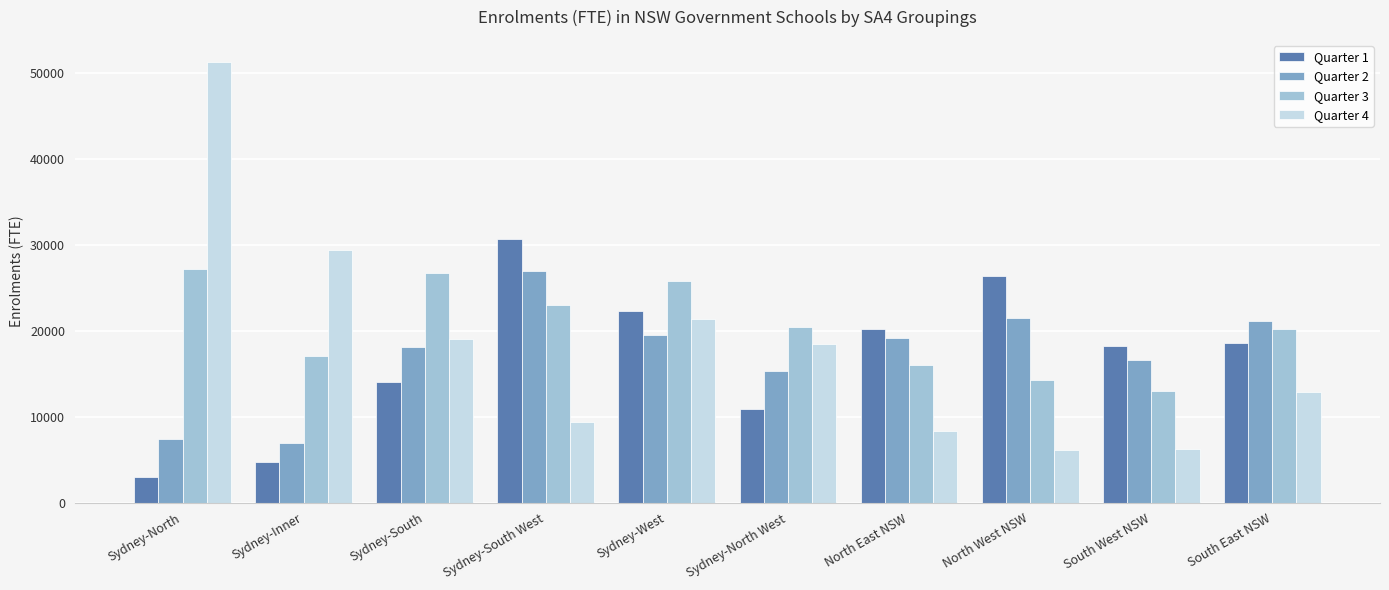

How many categories are shown in the chart?

10